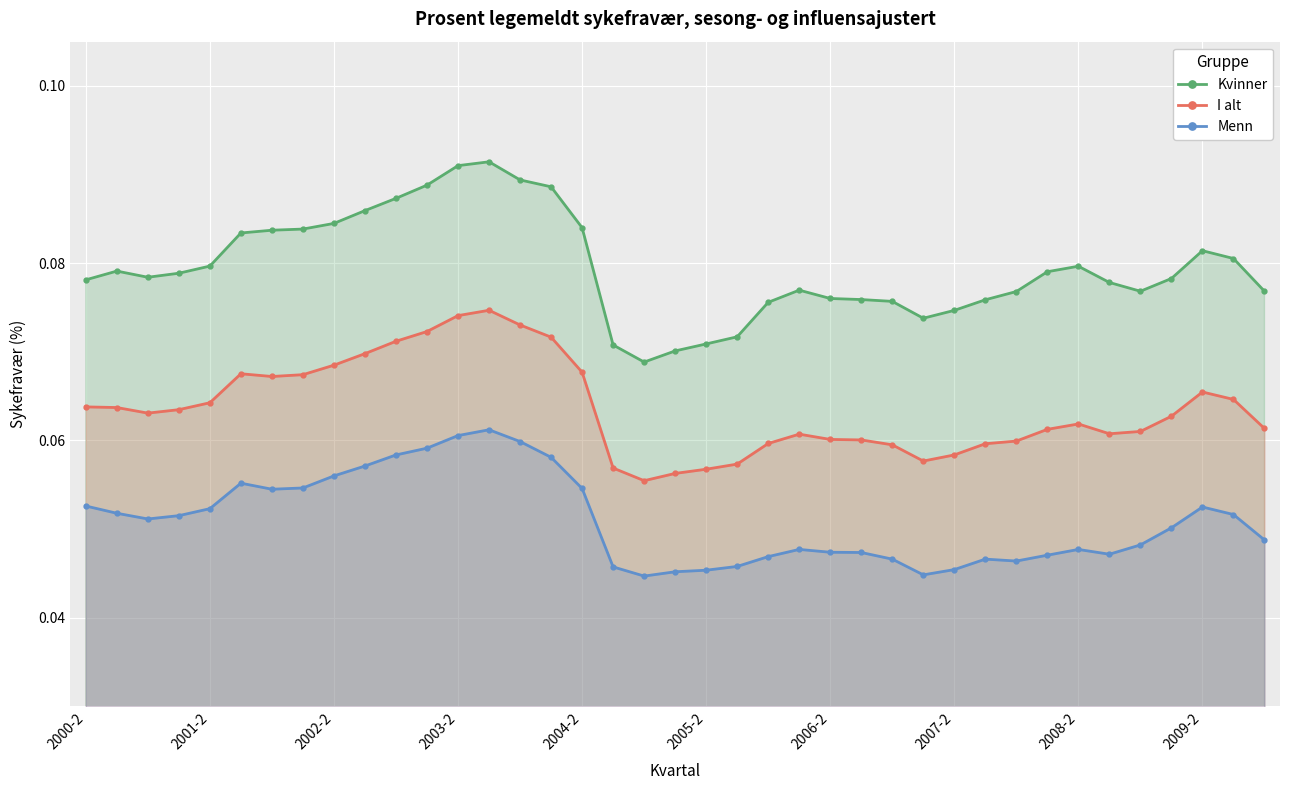

How many lines are shown in the chart?

3